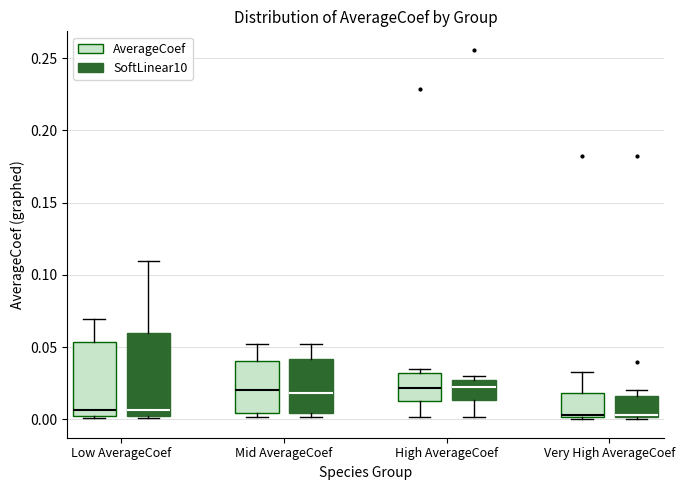

Reading left to right, transcribe this box plot: for each box, give where its median line is, the range the box spans, and where its two whiskers end, as read against the y-axis. The values are not printed on the chart, so give them approximately, as read against the axis.

Low AverageCoef (AverageCoef): median 0.005, box 0.000 to 0.055, whiskers 0.000 to 0.070
Low AverageCoef (SoftLinear10): median 0.005, box 0.000 to 0.060, whiskers 0.000 (just below the box's lower edge) to 0.110
Mid AverageCoef (AverageCoef): median 0.020, box 0.005 to 0.040, whiskers 0.000 to 0.050
Mid AverageCoef (SoftLinear10): median 0.020, box 0.005 to 0.040, whiskers 0.000 to 0.050
High AverageCoef (AverageCoef): median 0.020, box 0.015 to 0.030, whiskers 0.000 to 0.035
High AverageCoef (SoftLinear10): median 0.020, box 0.015 to 0.025, whiskers 0.000 to 0.030
Very High AverageCoef (AverageCoef): median 0.005 (drawn on the box's lower edge), box 0.000 to 0.020, whiskers 0.000 (just below the box's lower edge) to 0.035
Very High AverageCoef (SoftLinear10): median 0.005, box 0.000 to 0.015, whiskers 0.000 (just below the box's lower edge) to 0.020